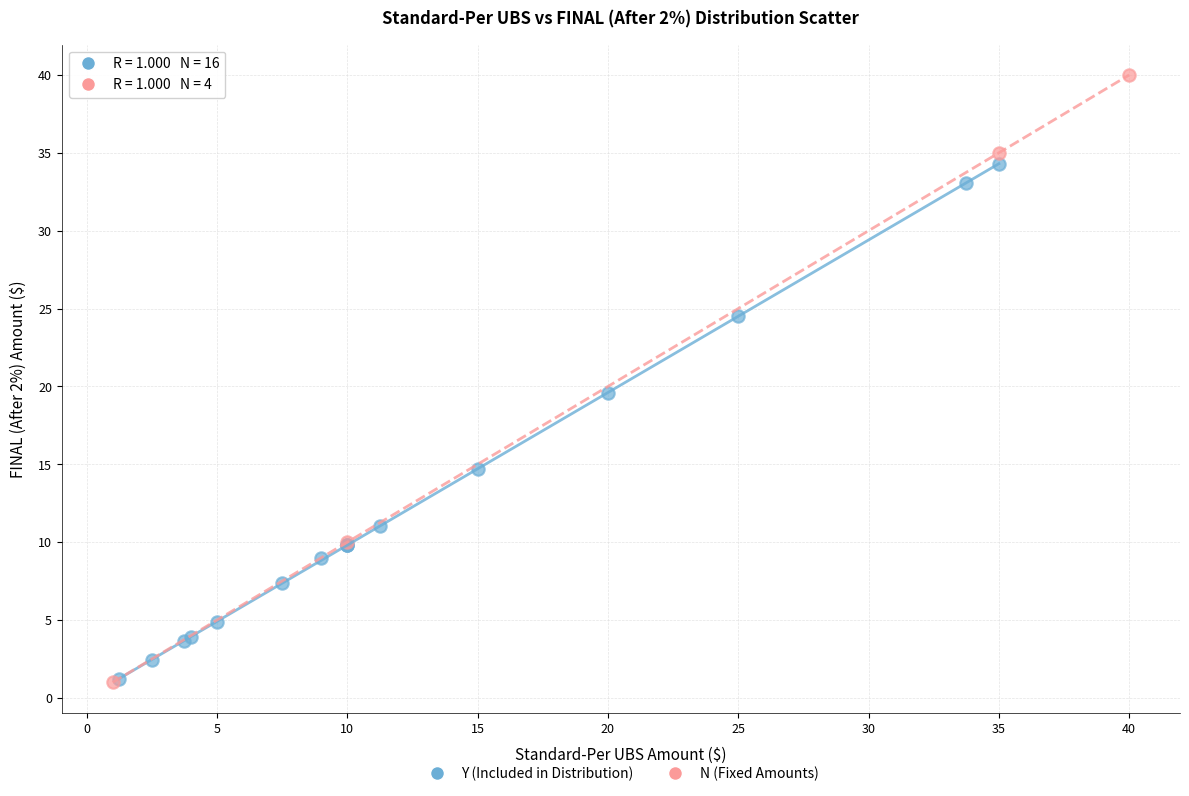

Which series reaches the maximum Y coordinate?

N (Fixed Amounts)